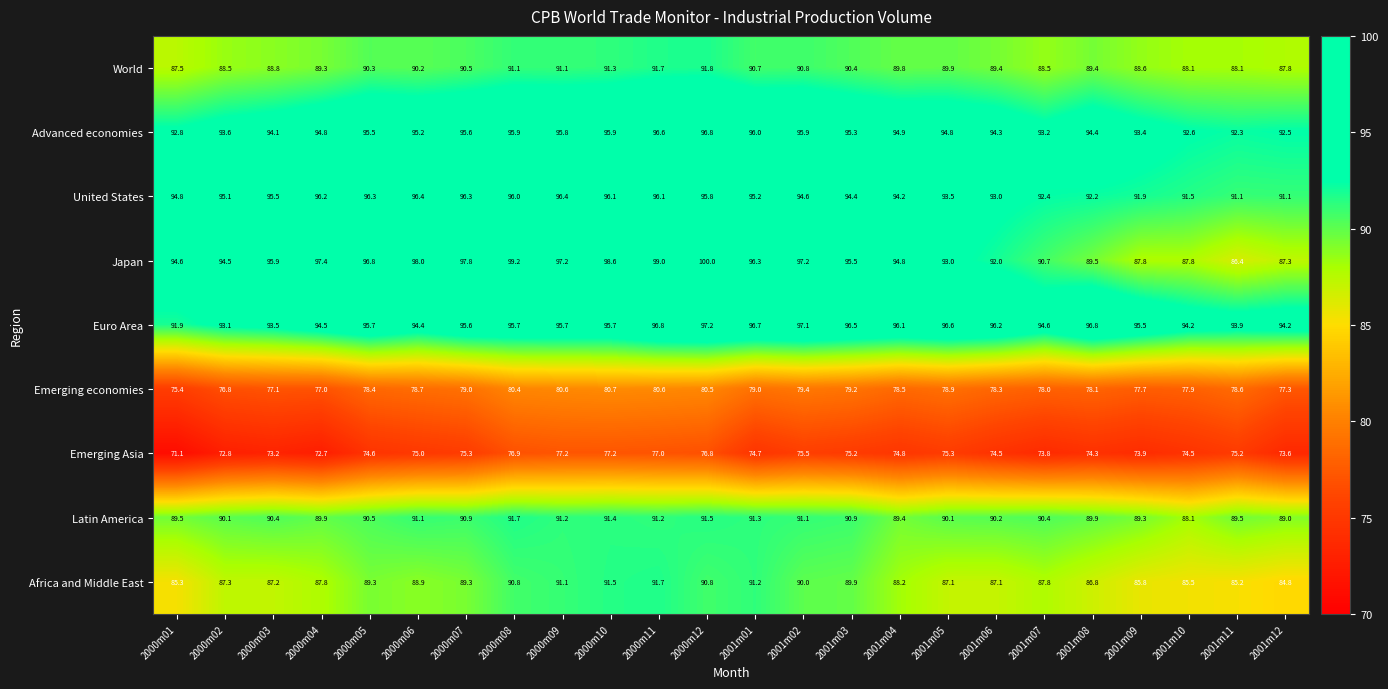

Between 2000m03 and 2000m08, which series saw the biggest shift?

Emerging Asia